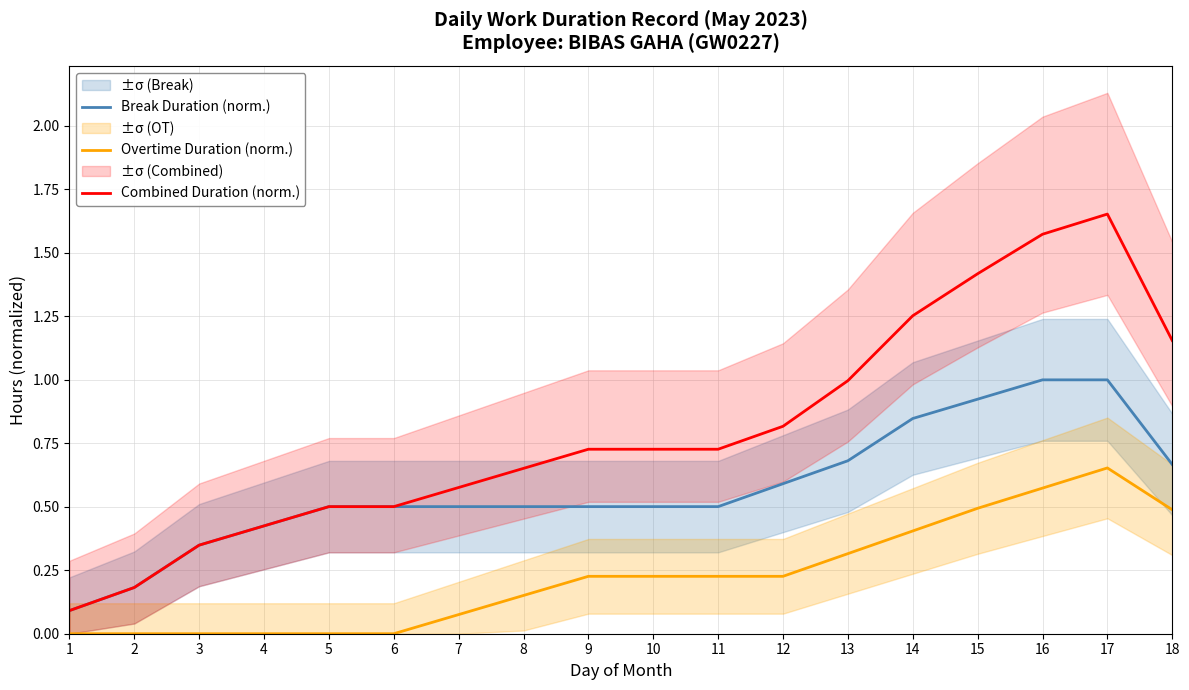

Reading right to left, what are all the values shown in this chart?

Break Duration (norm.): 18=0.7	17=1.0	16=1.0	15=0.9	14=0.8	13=0.7	12=0.6	11=0.5	10=0.5	9=0.5	8=0.5	7=0.5	6=0.5	5=0.5	4=0.4	3=0.3	2=0.2	1=0.1
Overtime Duration (norm.): 18=0.5	17=0.7	16=0.6	15=0.5	14=0.4	13=0.3	12=0.2	11=0.2	10=0.2	9=0.2	8=0.2	7=0.1	6=0.0	5=0.0	4=0.0	3=0.0	2=0.0	1=0.0
Combined Duration (norm.): 18=1.2	17=1.7	16=1.6	15=1.4	14=1.3	13=1.0	12=0.8	11=0.7	10=0.7	9=0.7	8=0.7	7=0.6	6=0.5	5=0.5	4=0.4	3=0.3	2=0.2	1=0.1